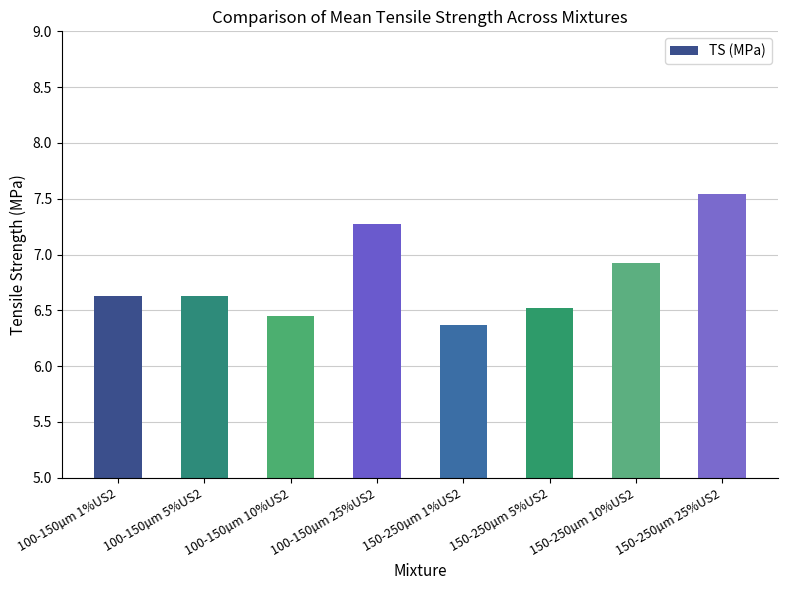

What is the difference between the maximum and second lowest values?

1.1